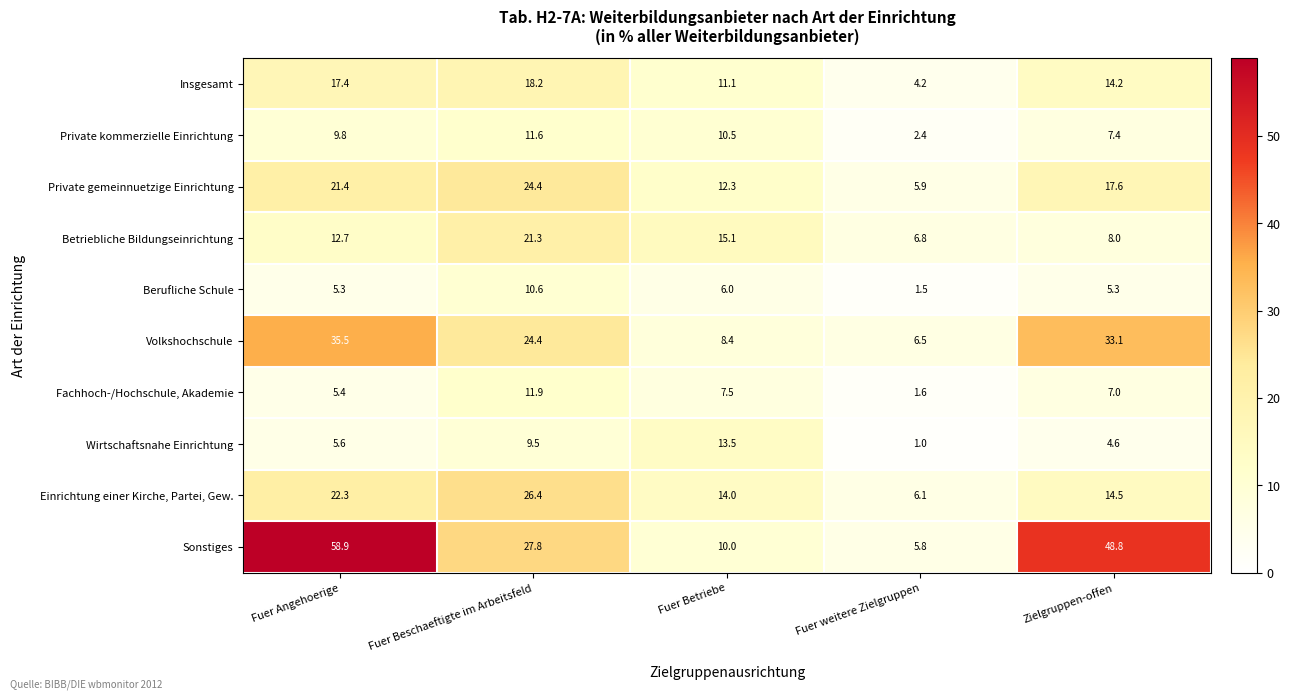

The Private kommerzielle Einrichtung series shows 2.4 at Fuer weitere Zielgruppen. True or false?

True